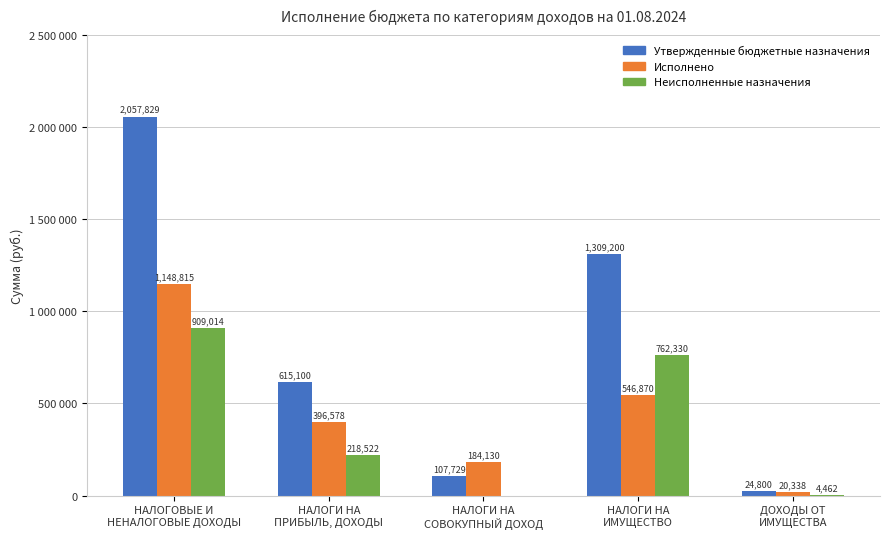

Where does the Утвержденные бюджетные назначения series first go above 615100?

НАЛОГОВЫЕ И
НЕНАЛОГОВЫЕ ДОХОДЫ